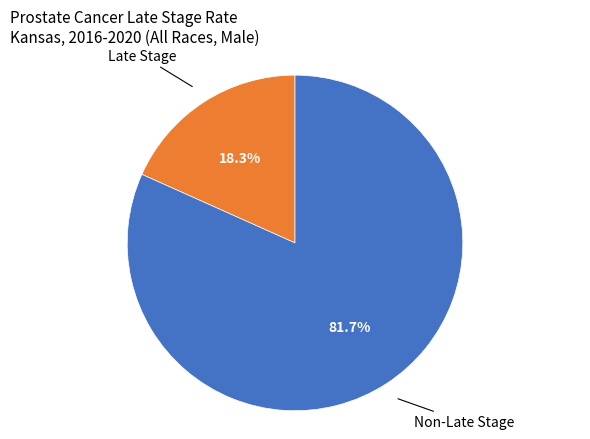

To the nearest percent, what is the average slice percentage?

50%